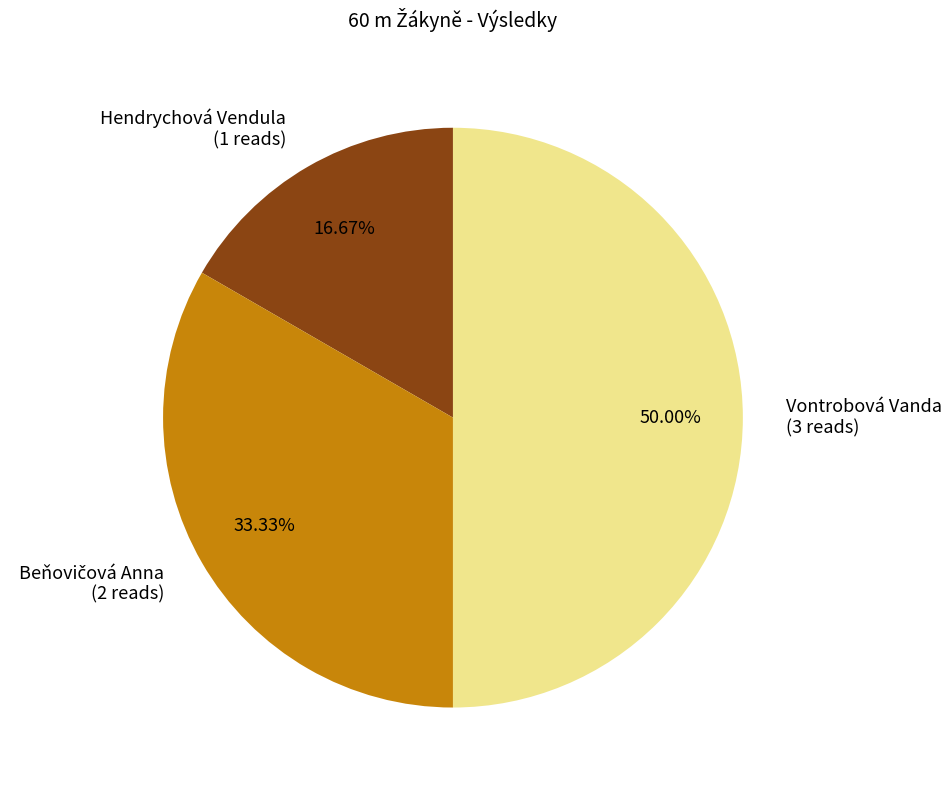

Is the sum of Hendrychová Vendula and Vontrobová Vanda greater than half?

Yes